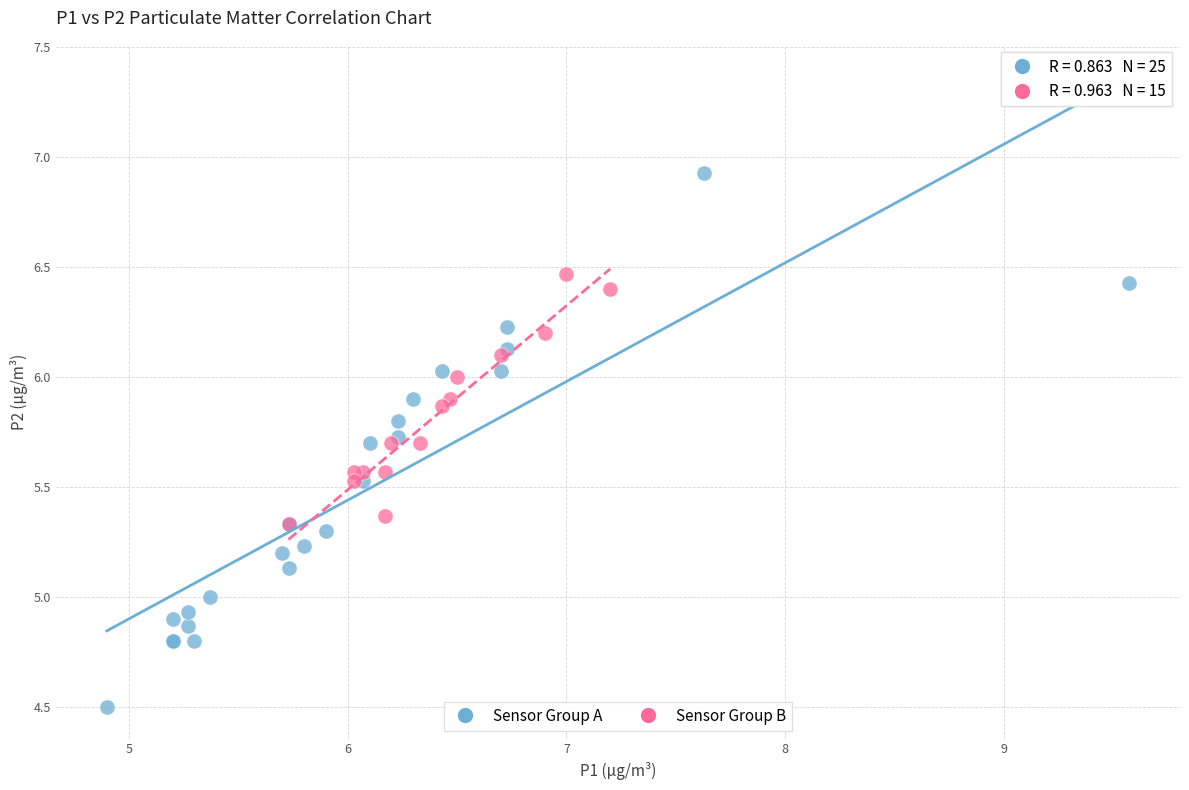

Which series contains the highest Y value?

Sensor Group A